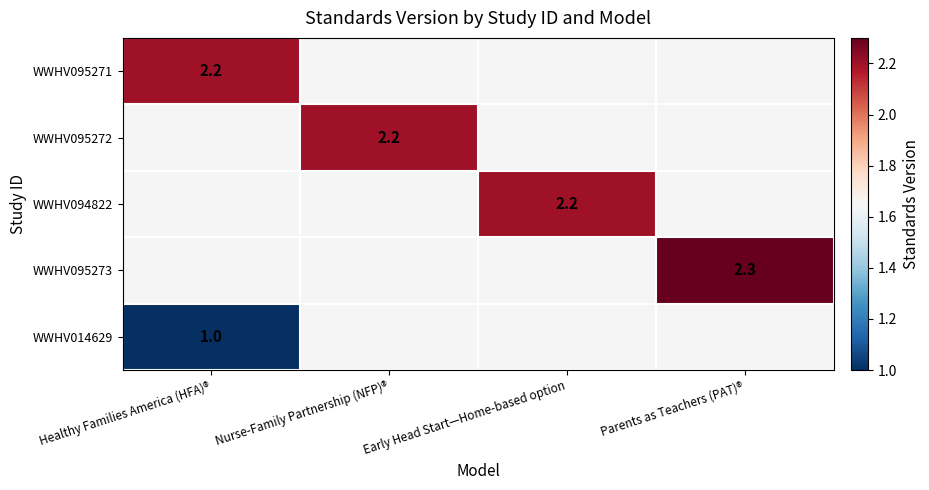

The value of WWHV095271 at Healthy Families America (HFA)® is 2.2. True or false?

True